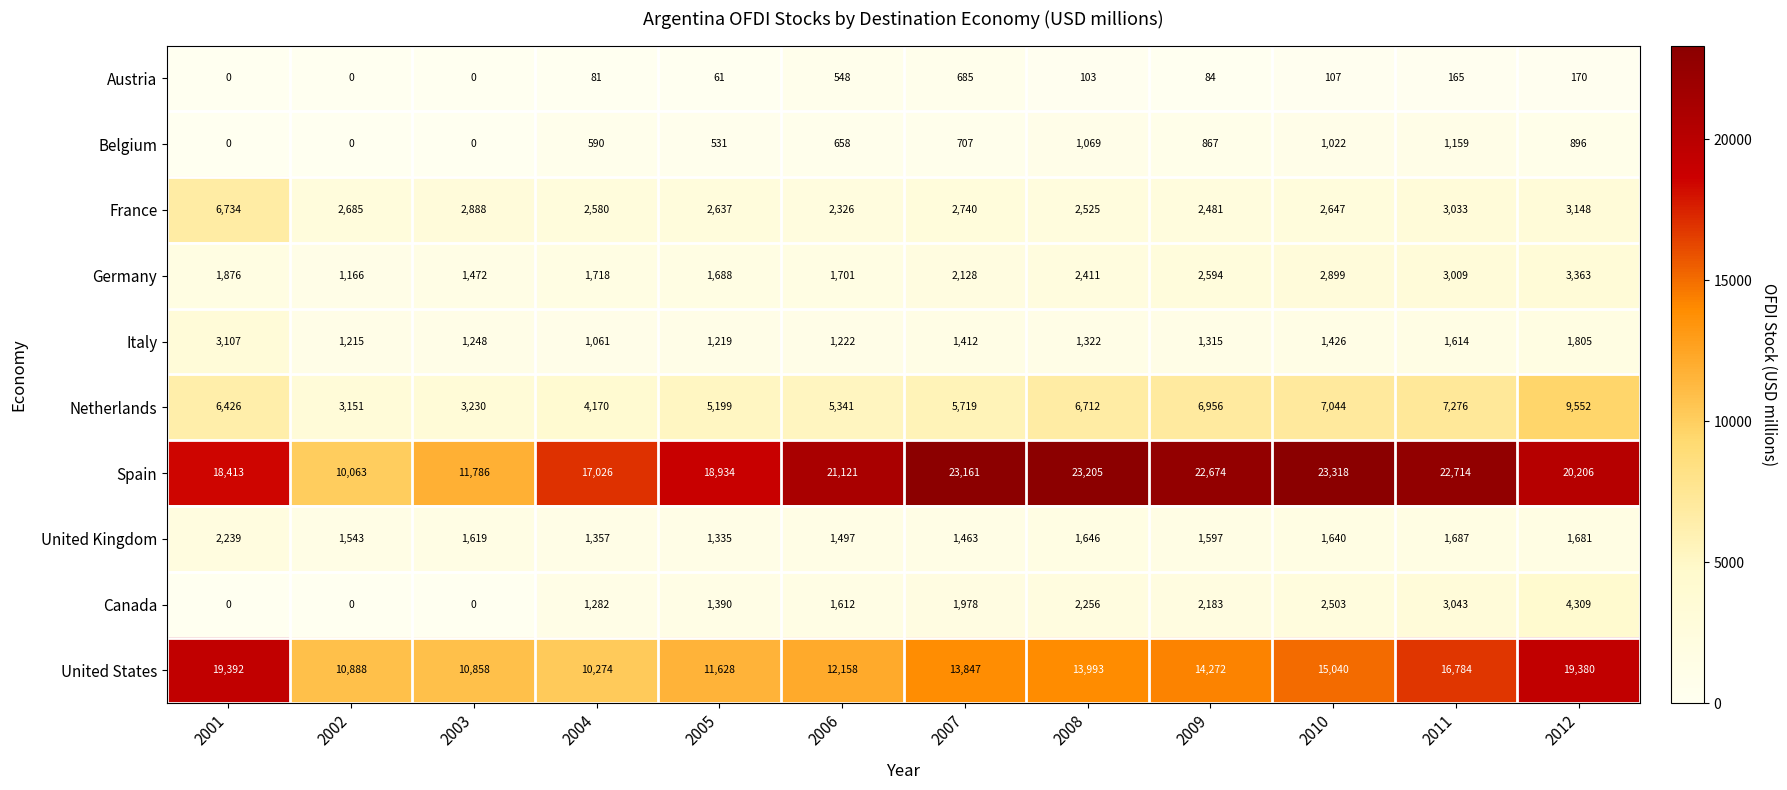

What is the average value of the Germany series?

2169